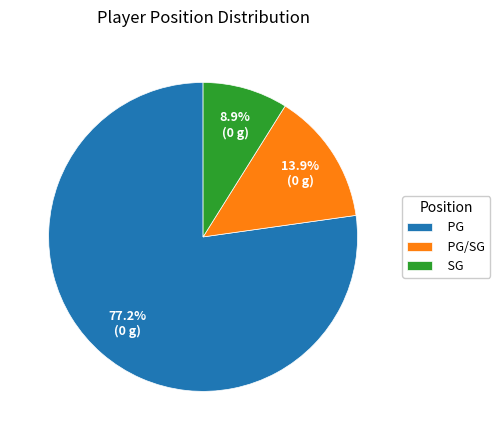

To the nearest percent, what is the difference between the largest and smallest slice percentages?

68%